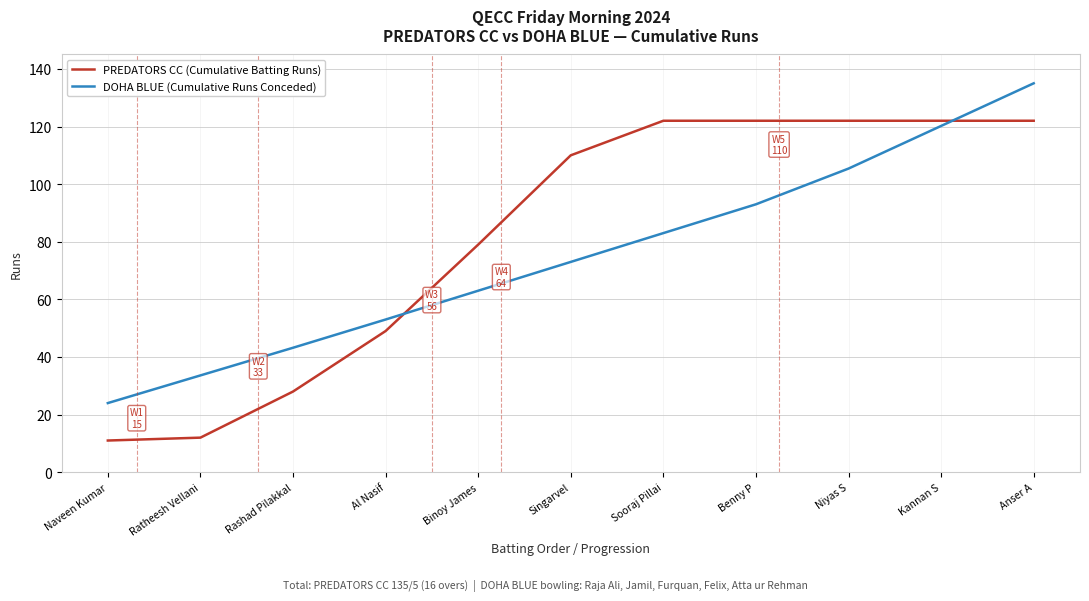

Which series has the largest total across all categories?

PREDATORS CC (Cumulative Batting Runs)